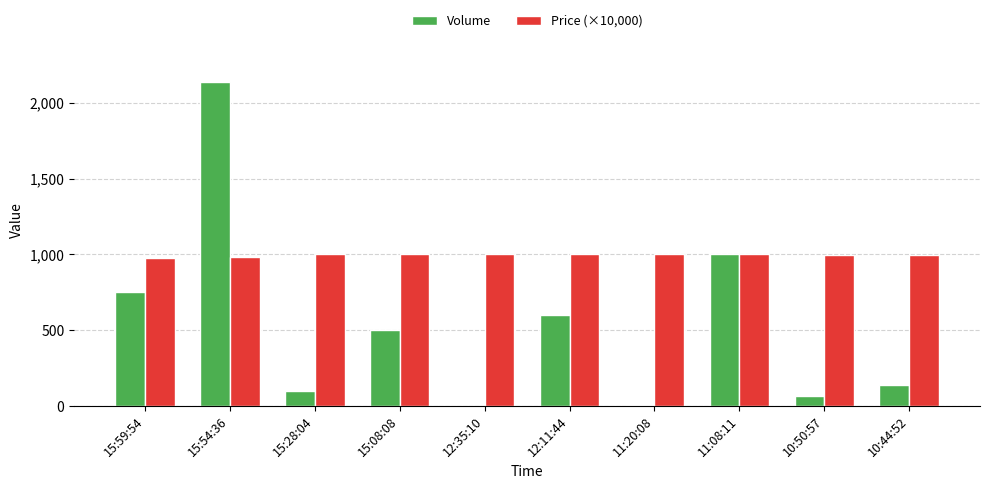

Is it true that Price (×10,000) equals 1647 at 15:59:54?

False